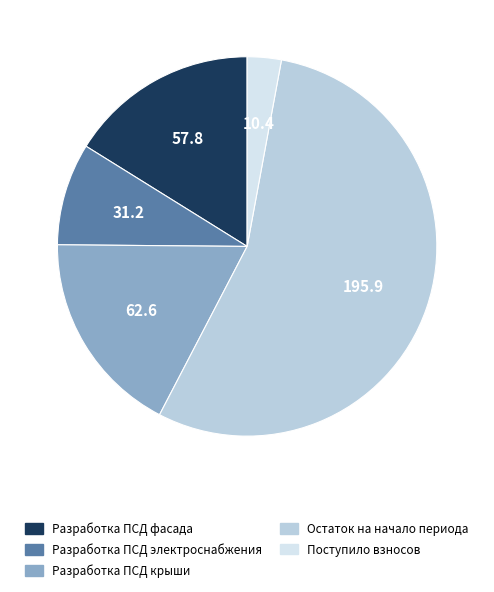

How many segments does this pie chart have?

5